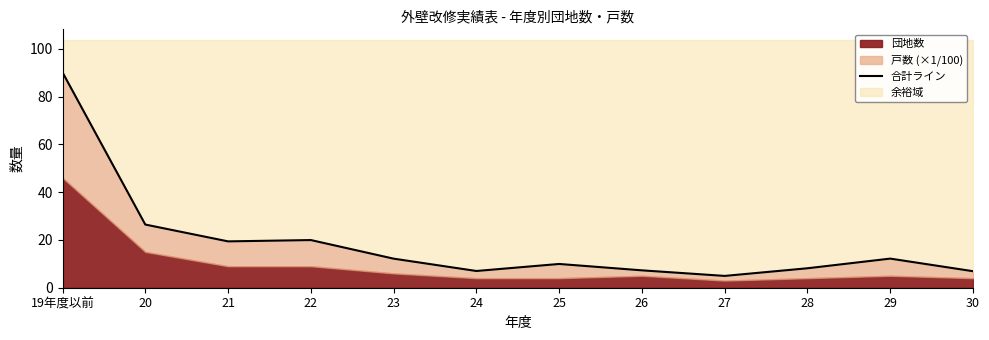

What is the difference between the values at 21 and 28?

11.2